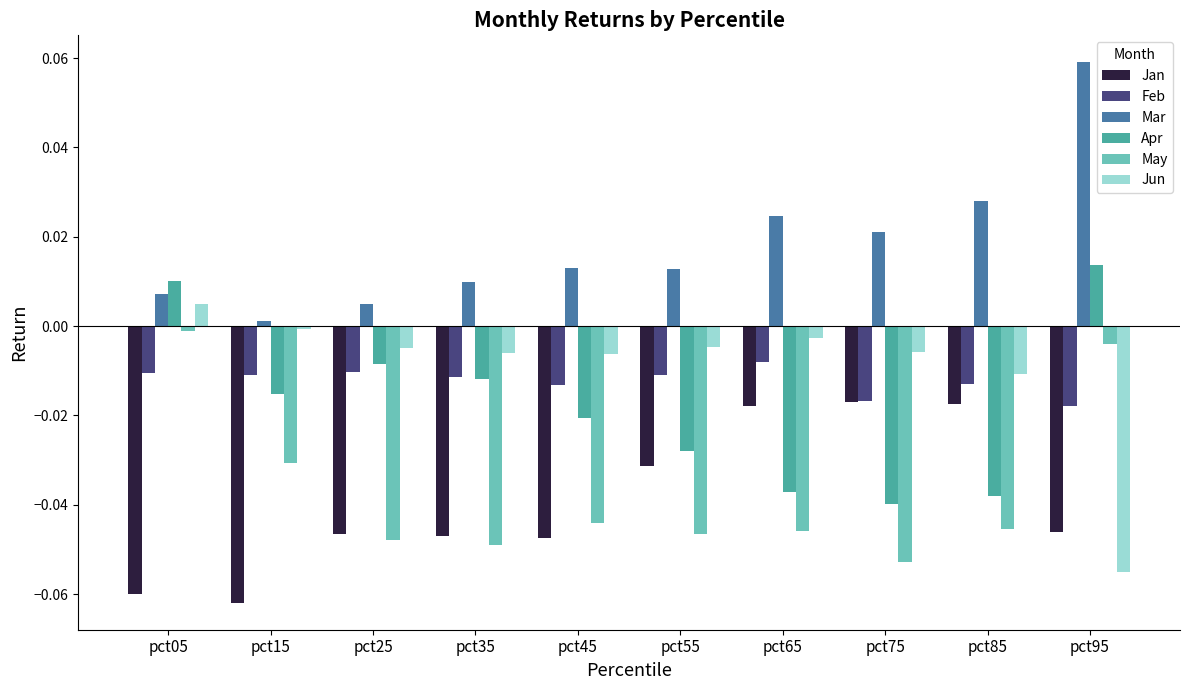

At pct15, list the series in order from smallest to largest.

Jan, May, Apr, Feb, Jun, Mar